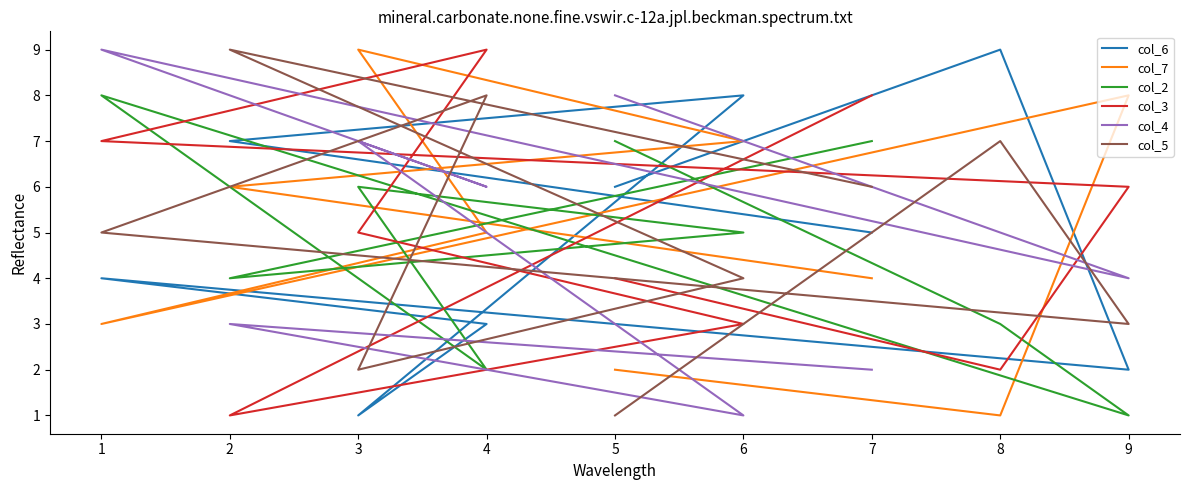

Which series changed the most between 3 and 9?

col_2